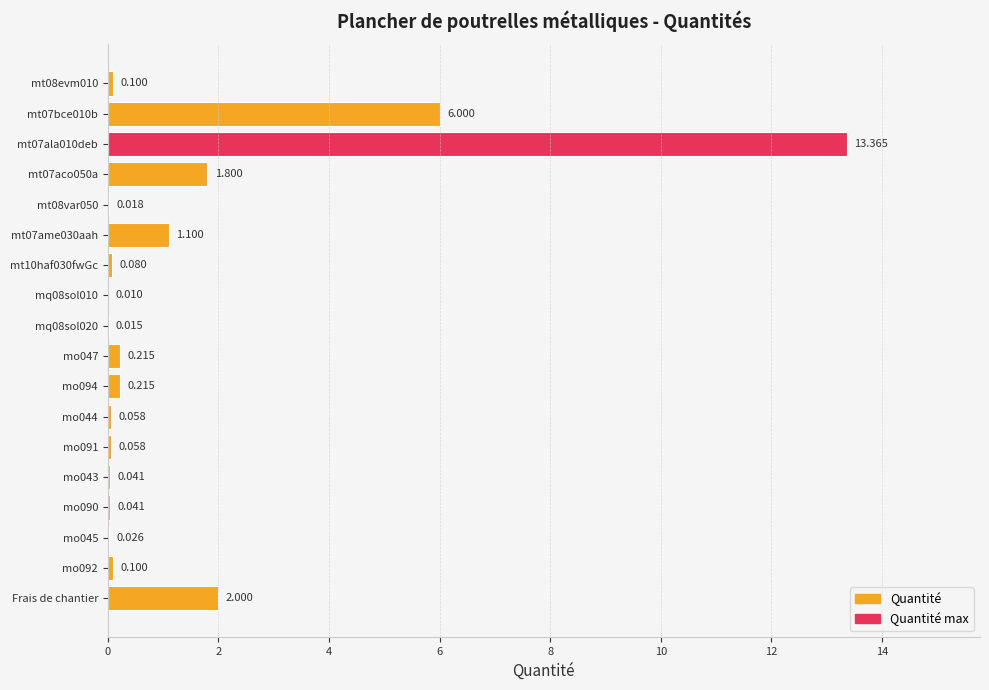

Which has a higher value, Frais de chantier or mt07ame030aah?

Frais de chantier